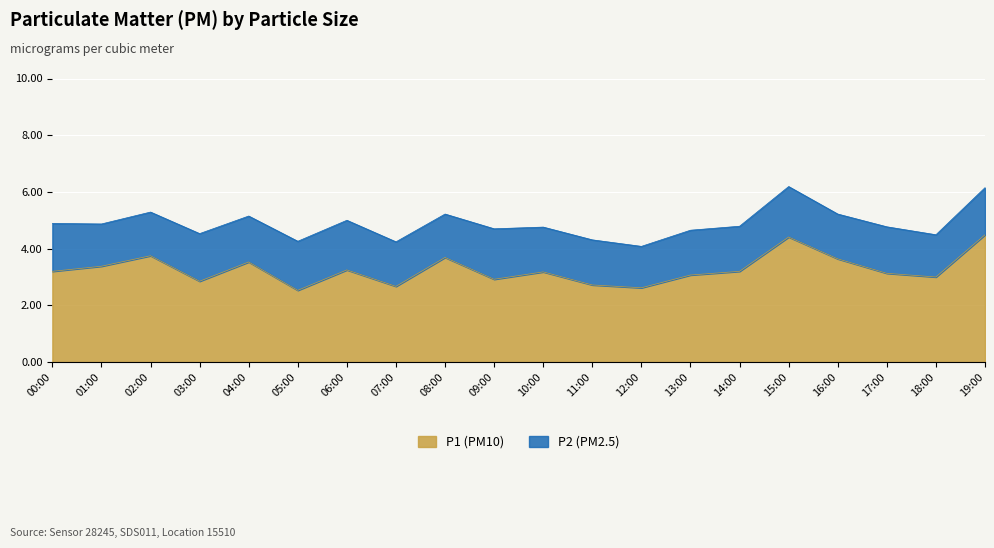

What is the label of the 15th point from the left?

14:00